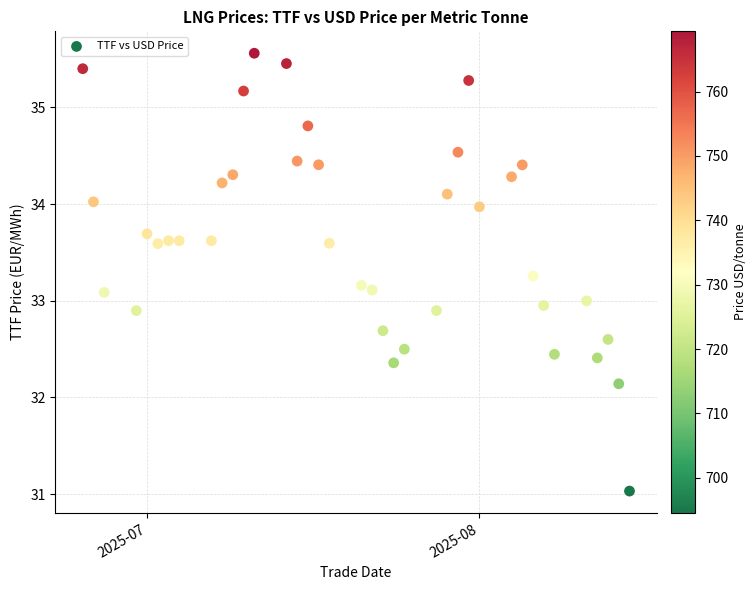

What is the range of Y values (max minus min)?

4.5